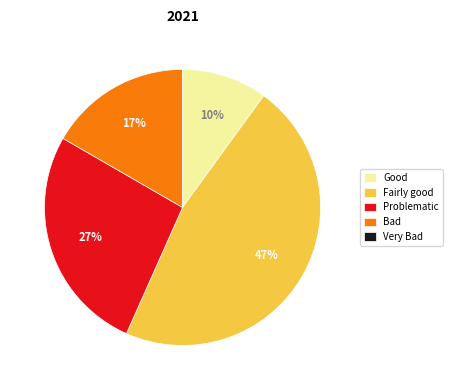

To the nearest percent, what is the average slice percentage?

20%